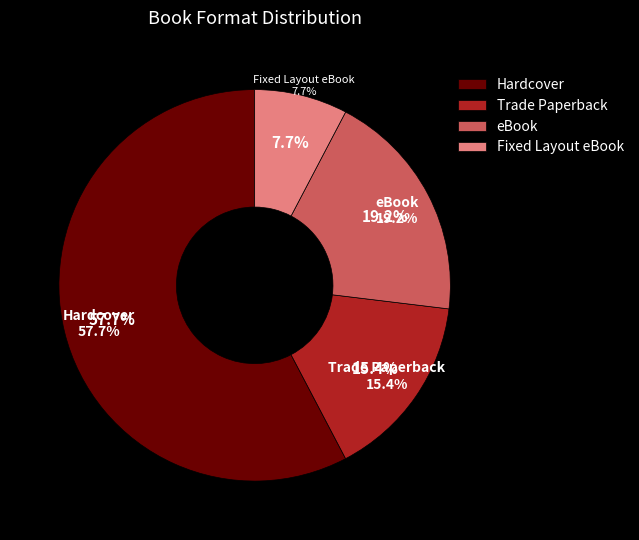

Combined, do Trade Paperback and eBook account for over 50%?

No